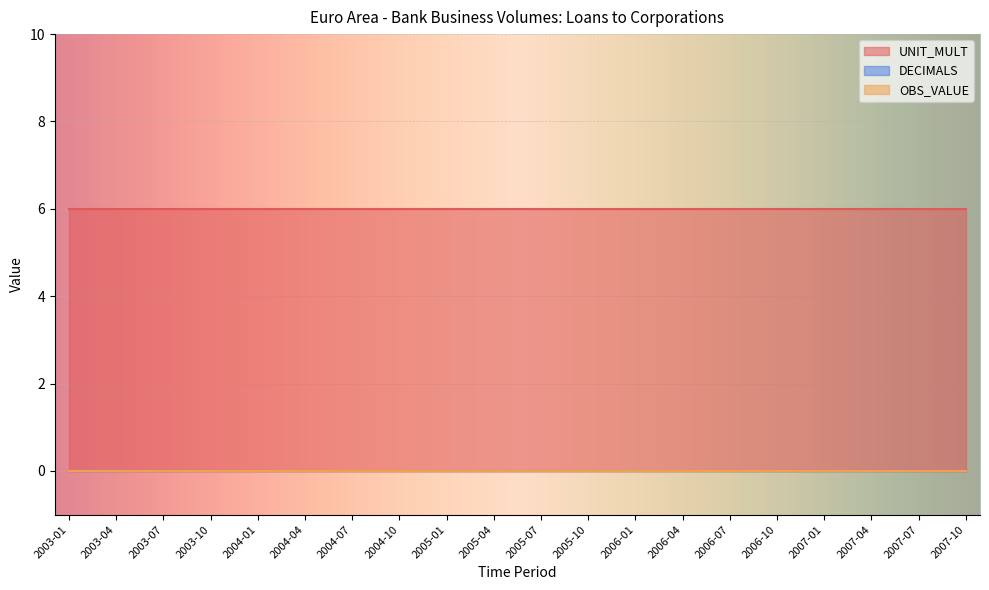

Rank the series by their maximum value, from lowest to highest.

OBS_VALUE, DECIMALS, UNIT_MULT